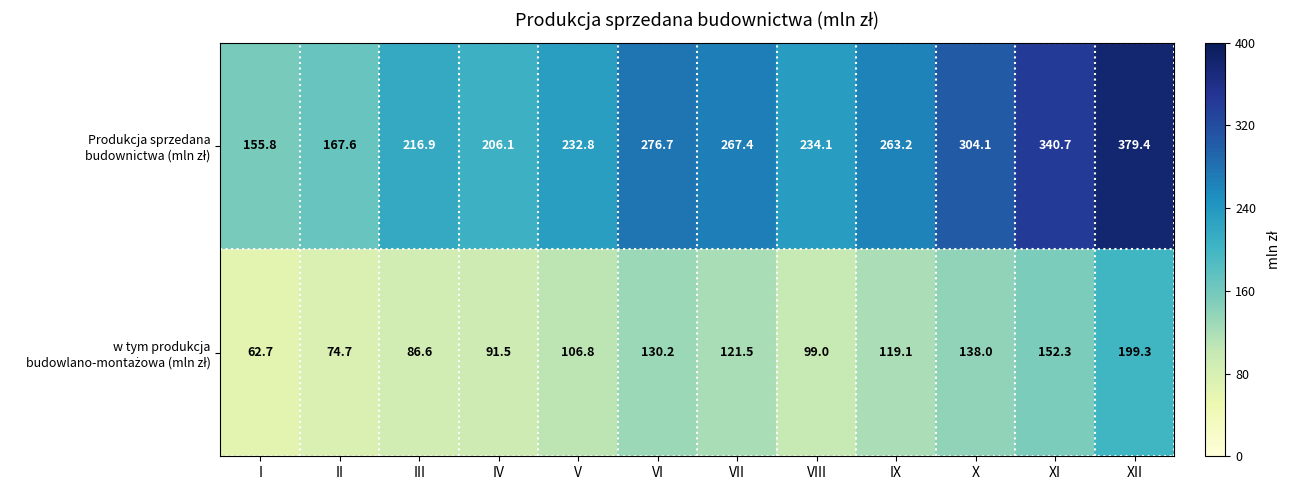

What is the difference between the highest and lowest values at IV?

114.6